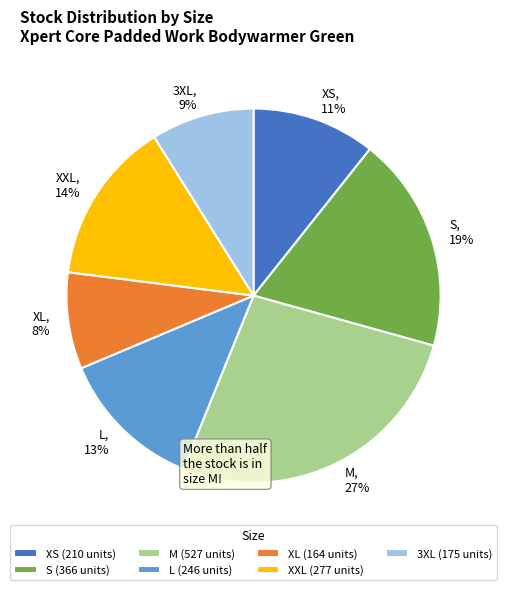

To the nearest percent, what is the difference between the S and XXL slice percentages?

5%